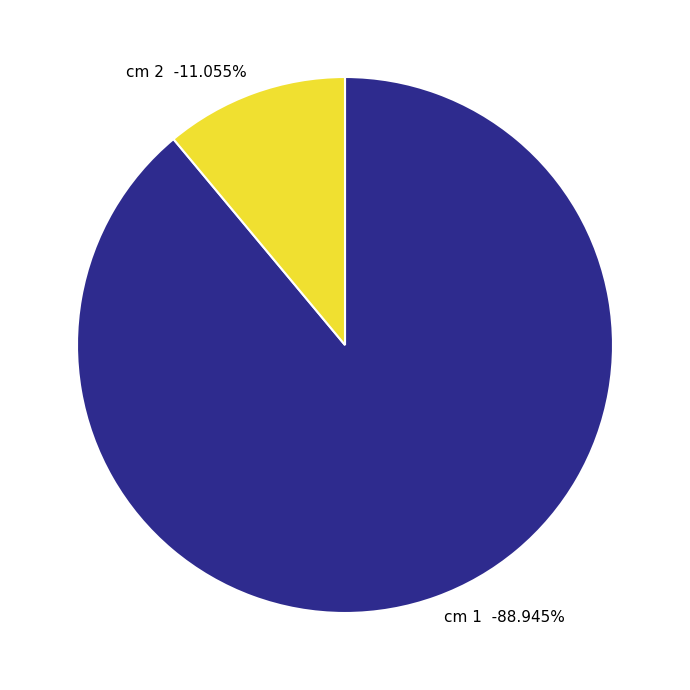

What is the ratio of the value at 1 to the value at 2?

8.0